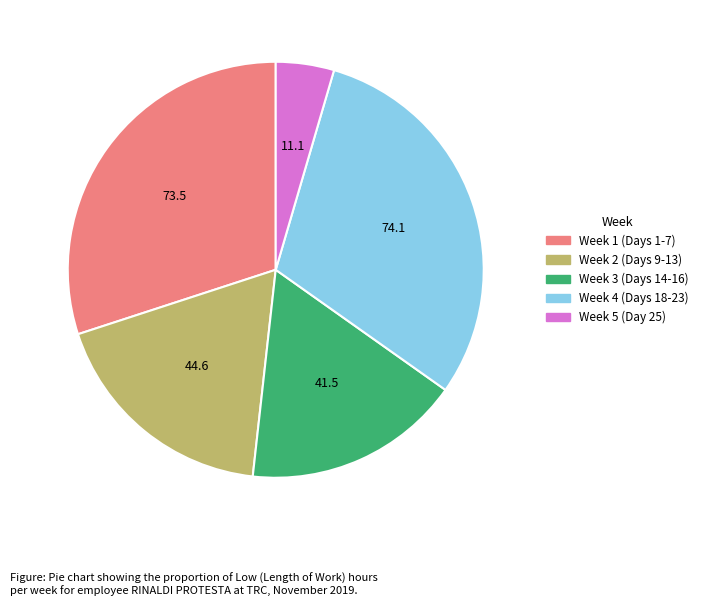

Is there any slice that represents more than half of the pie?

No